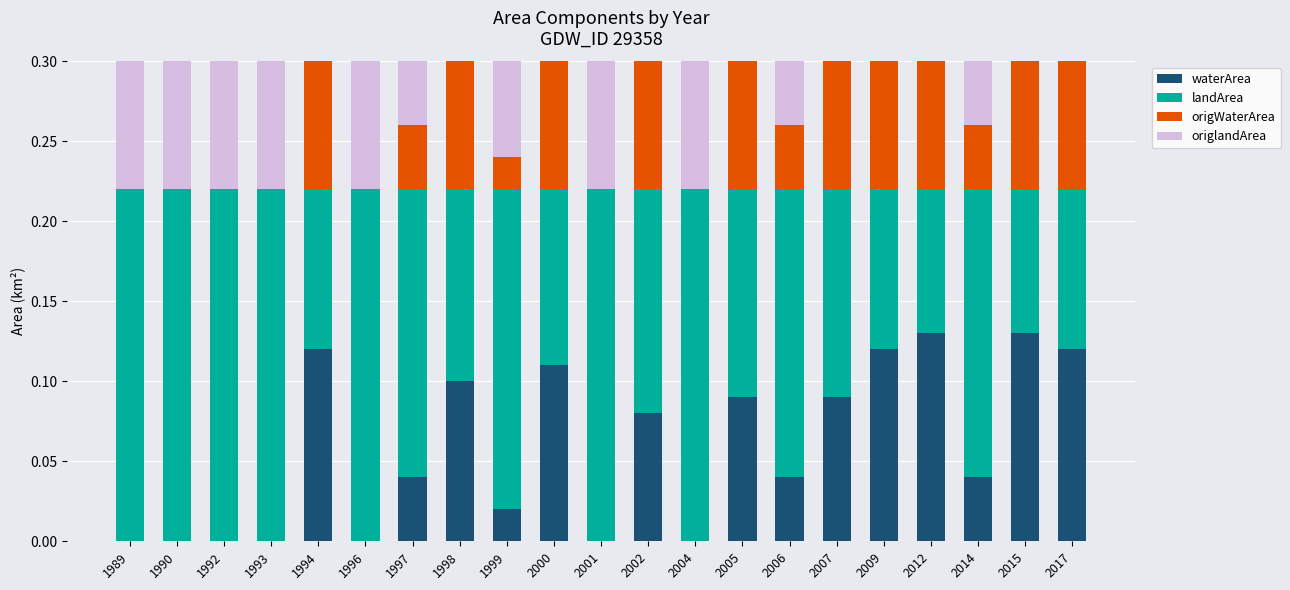

At 2009, list the series in order from smallest to largest.

landArea, origlandArea, origWaterArea, waterArea